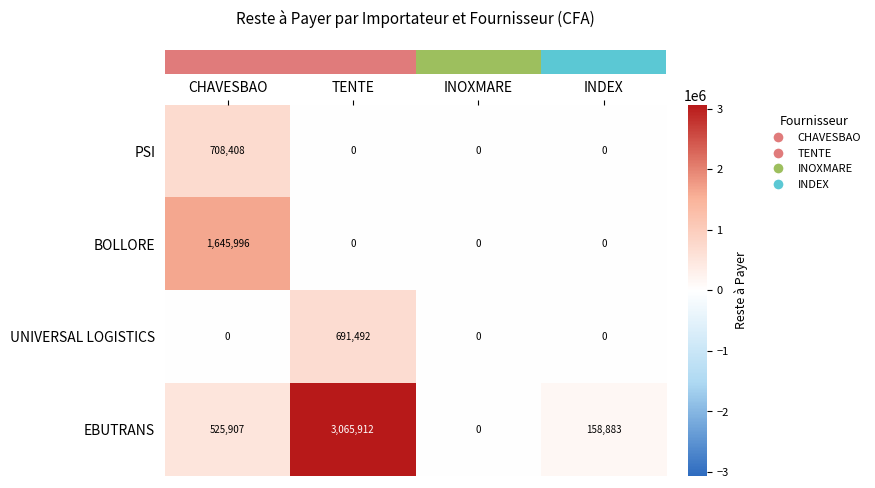

Reading left to right, what are all the values shown in this chart?

PSI: 708408	0	0	0
BOLLORE: 1645996	0	0	0
UNIVERSAL LOGISTICS: 0	691492	0	0
EBUTRANS: 525907	3065912	0	158883